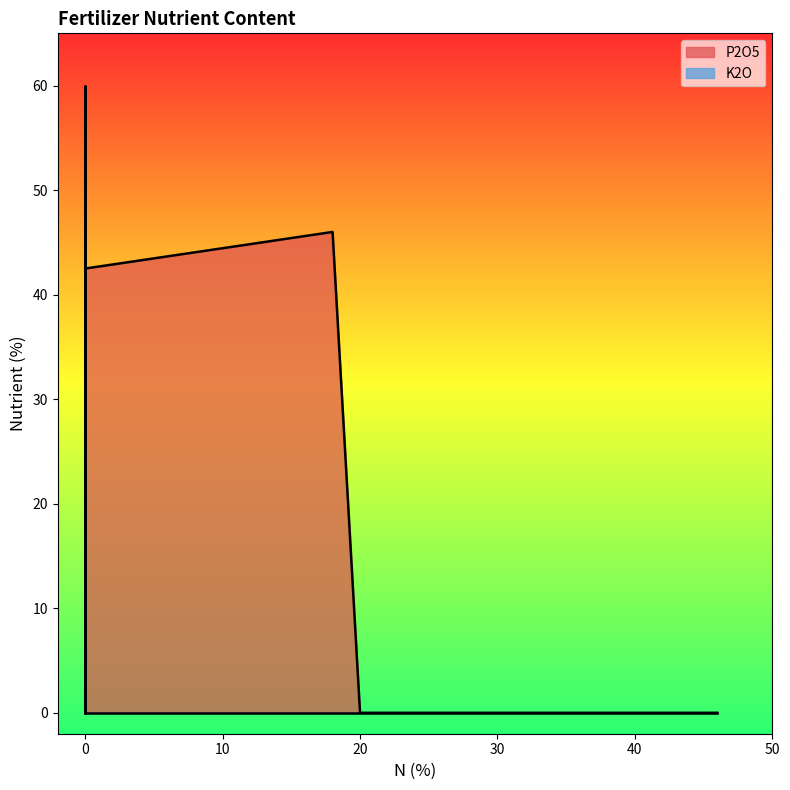

What is the label of the 4th point from the left?

MOP